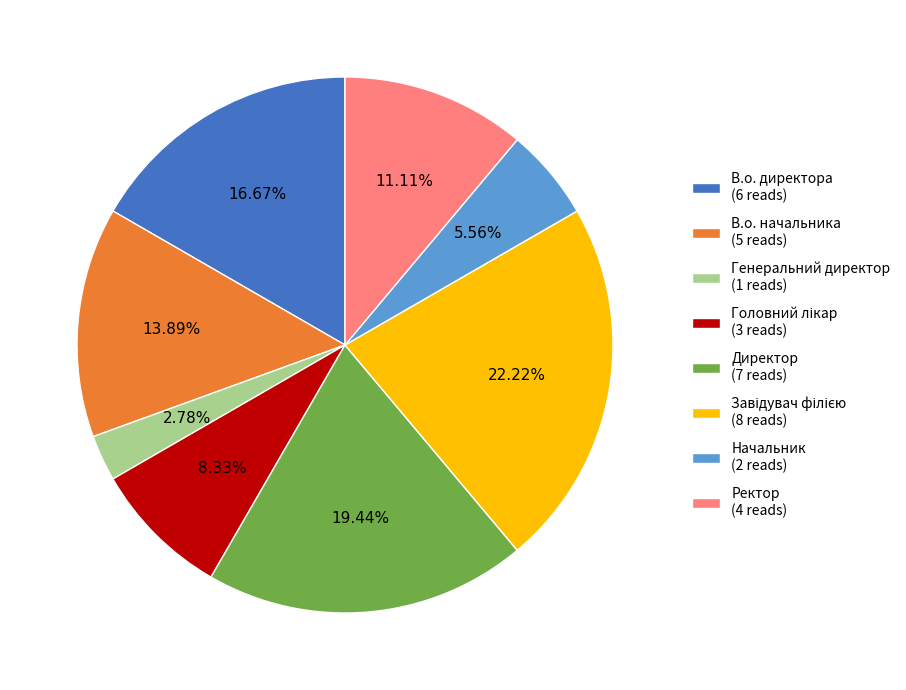

Between Директор (7 reads) and Ректор (4 reads), which is larger?

Директор (7 reads)